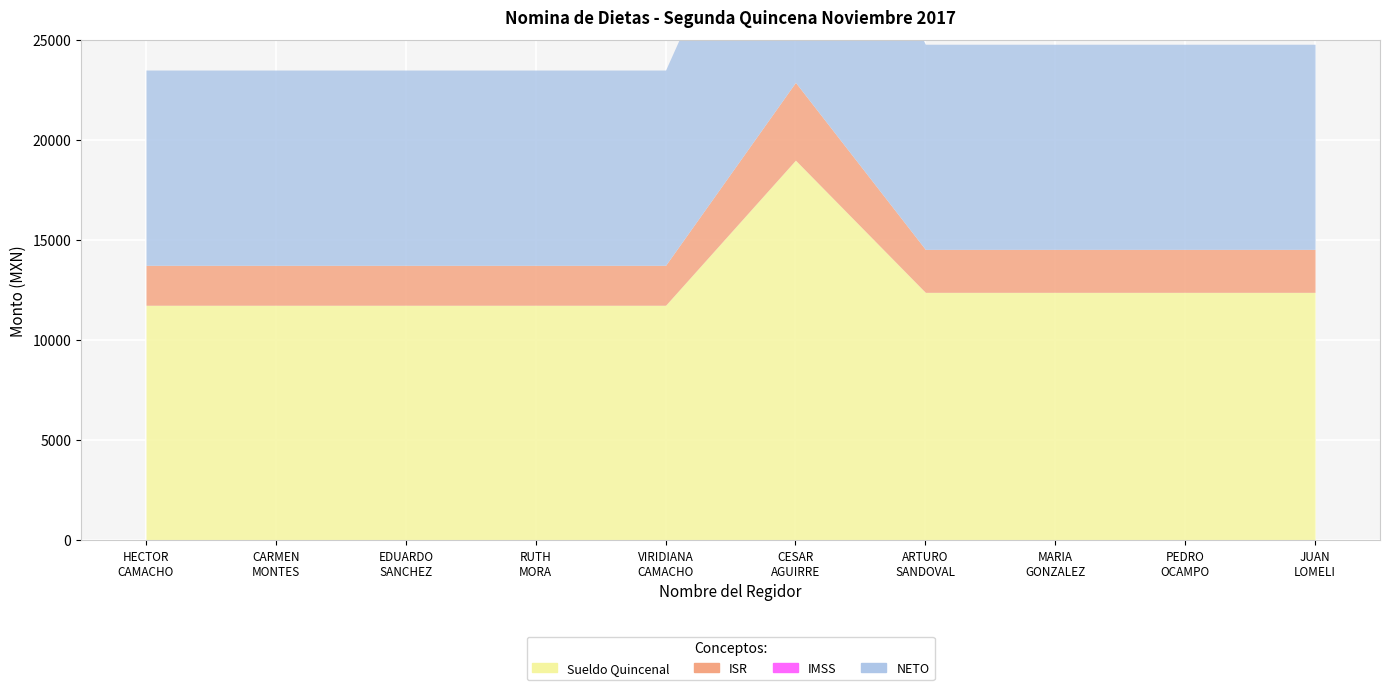

At CARMEN CECILIA NUÑEZ MONTES, list the series in order from smallest to largest.

IMSS, ISR, NETO, Sueldo Quincenal